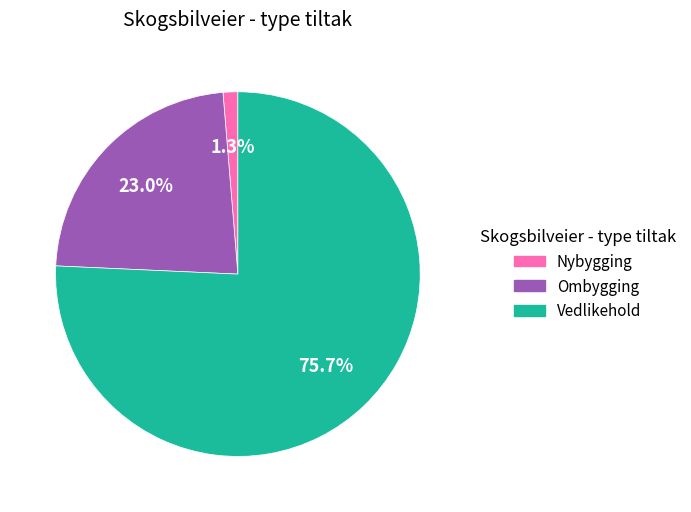

To the nearest percent, what portion does Nybygging represent?

1%